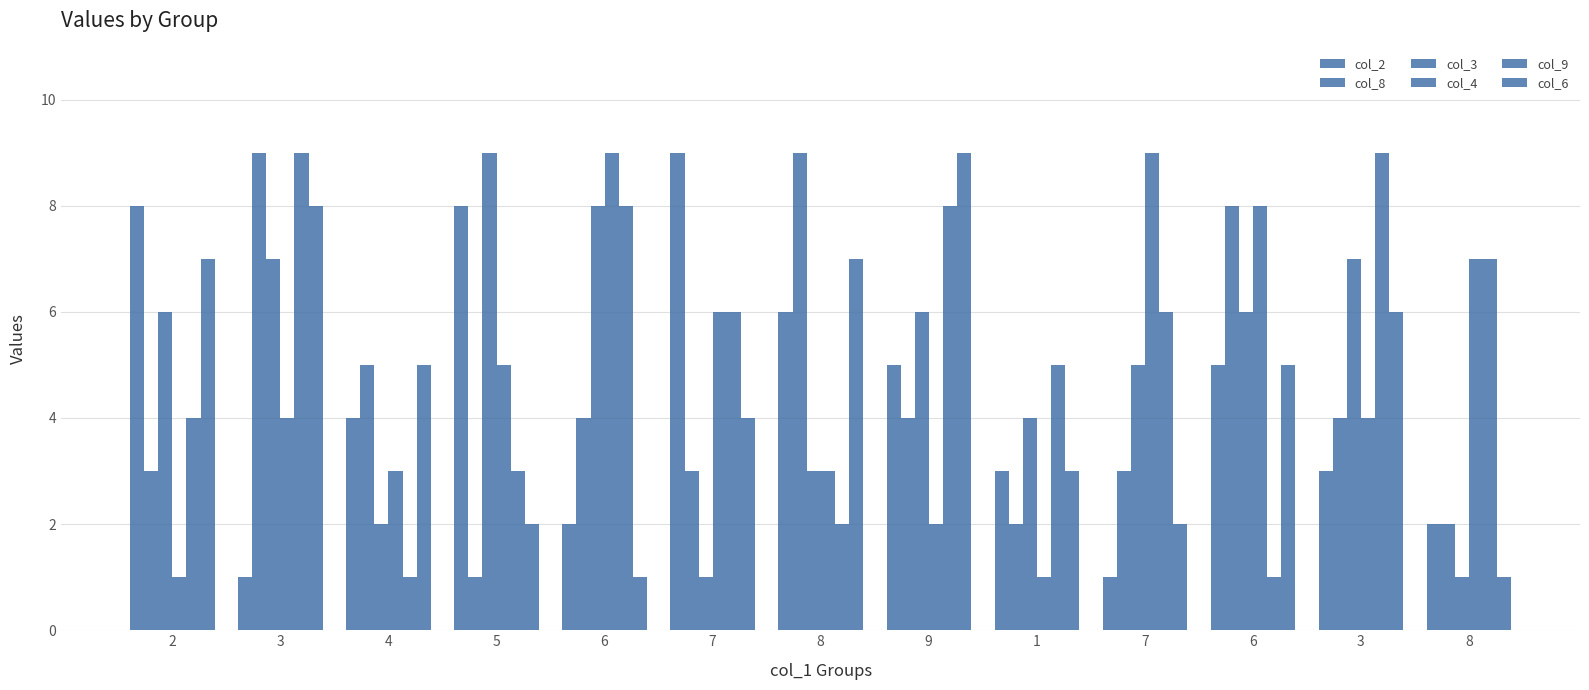

At which label does col_4 first exceed 4?

5